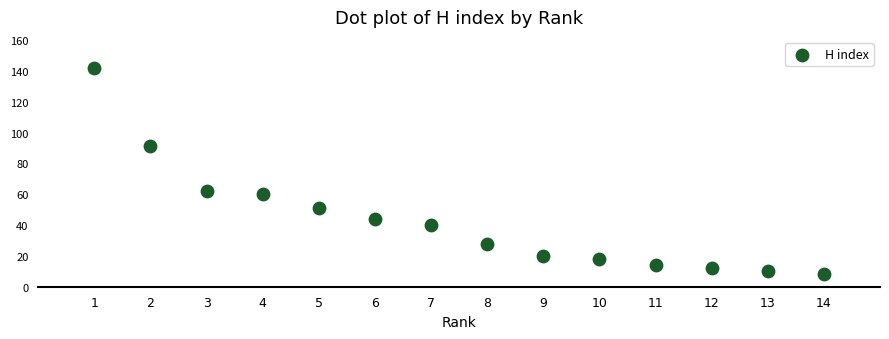

What Y value in the scatter plot is closest to 75?

62